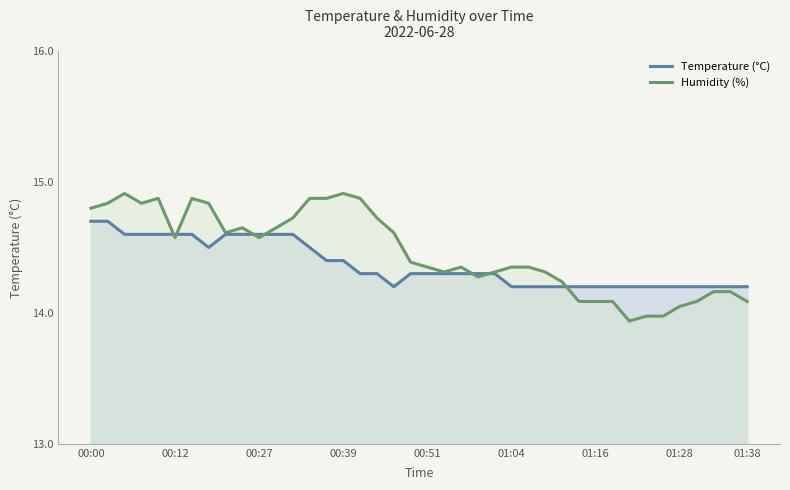

Which series ends up on top after the final intersection of Temperature (°C) and Humidity (%)?

Temperature (°C)